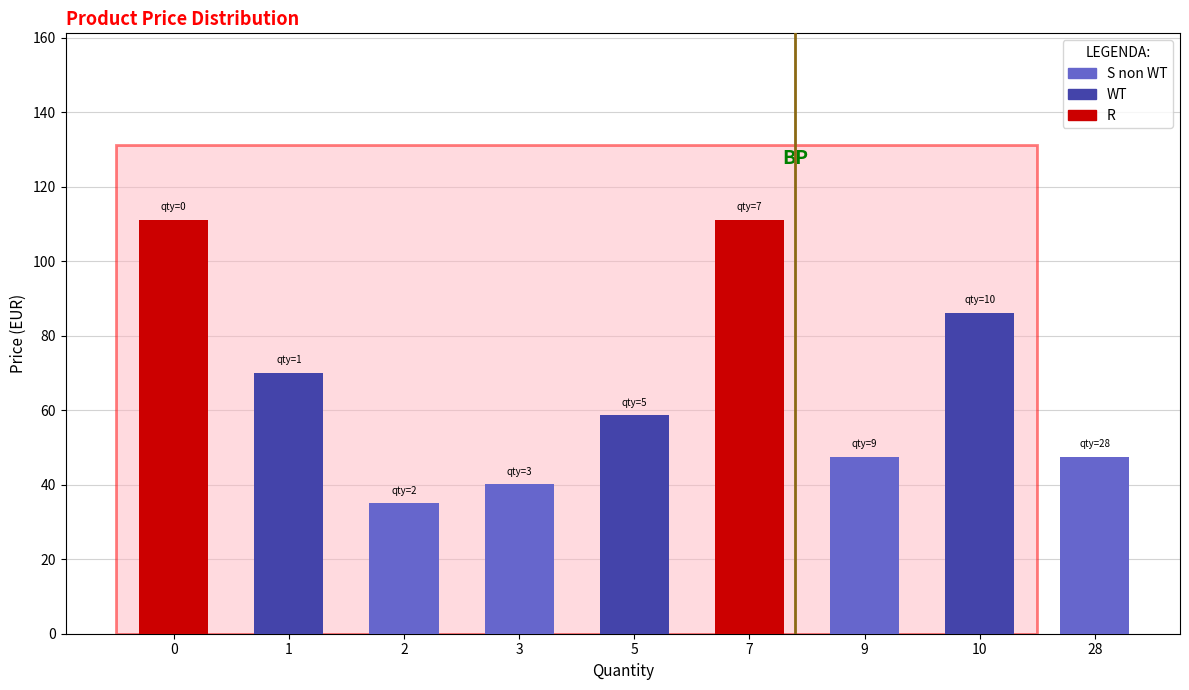

The chart shows a value of 47.5 at 9. True or false?

True